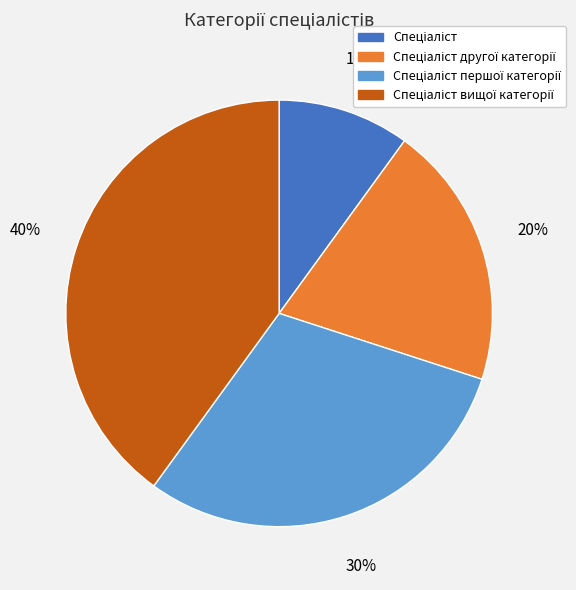

Is there a majority slice in this chart?

No